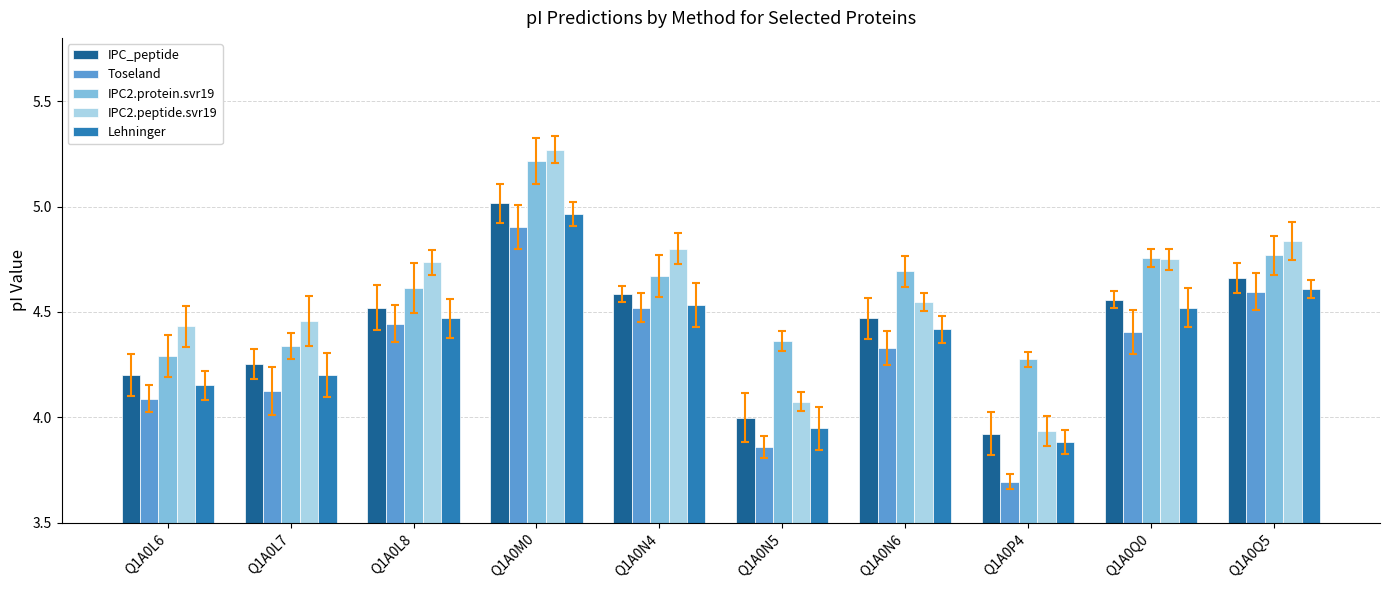

What position from the right is Q1A0N6?

4